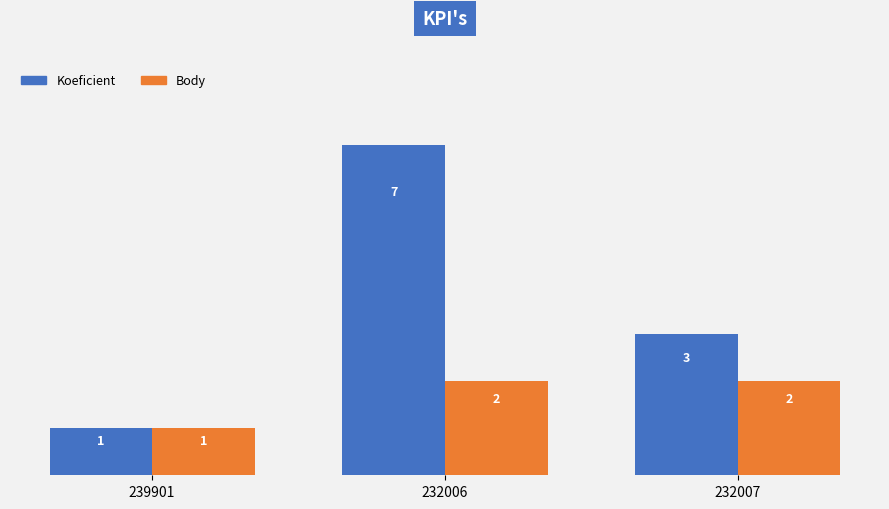

Which series has the largest total across all categories?

Koeficient